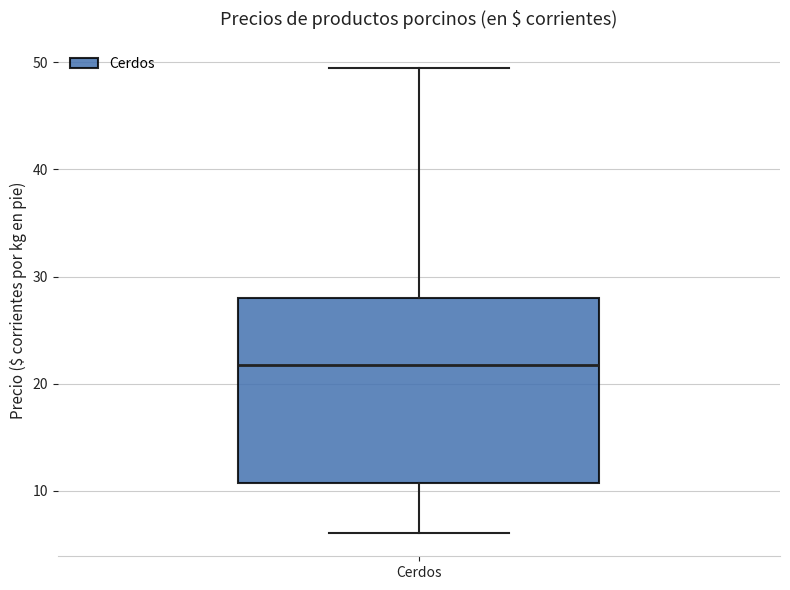

Read this box plot against the y-axis: the position of the median line, the range covered by the box, and the ends of both whiskers. The values are not printed on the chart, so give them approximately, as read against the axis.

median 22, box 11 to 28, whiskers 6 to 50